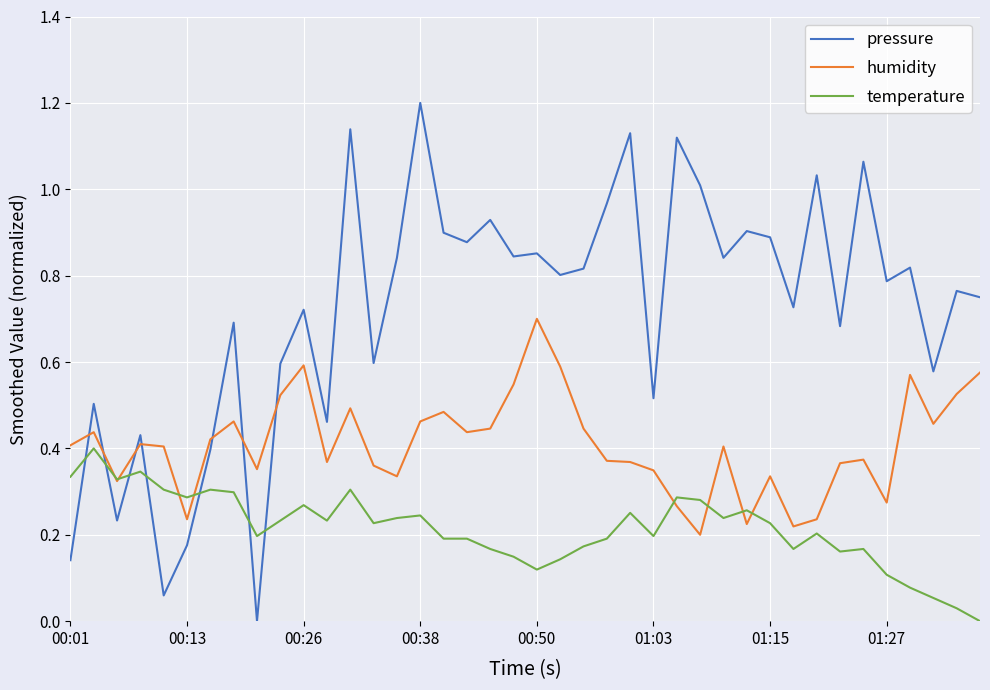

Rank the series by their average value, from lowest to highest.

temperature, humidity, pressure